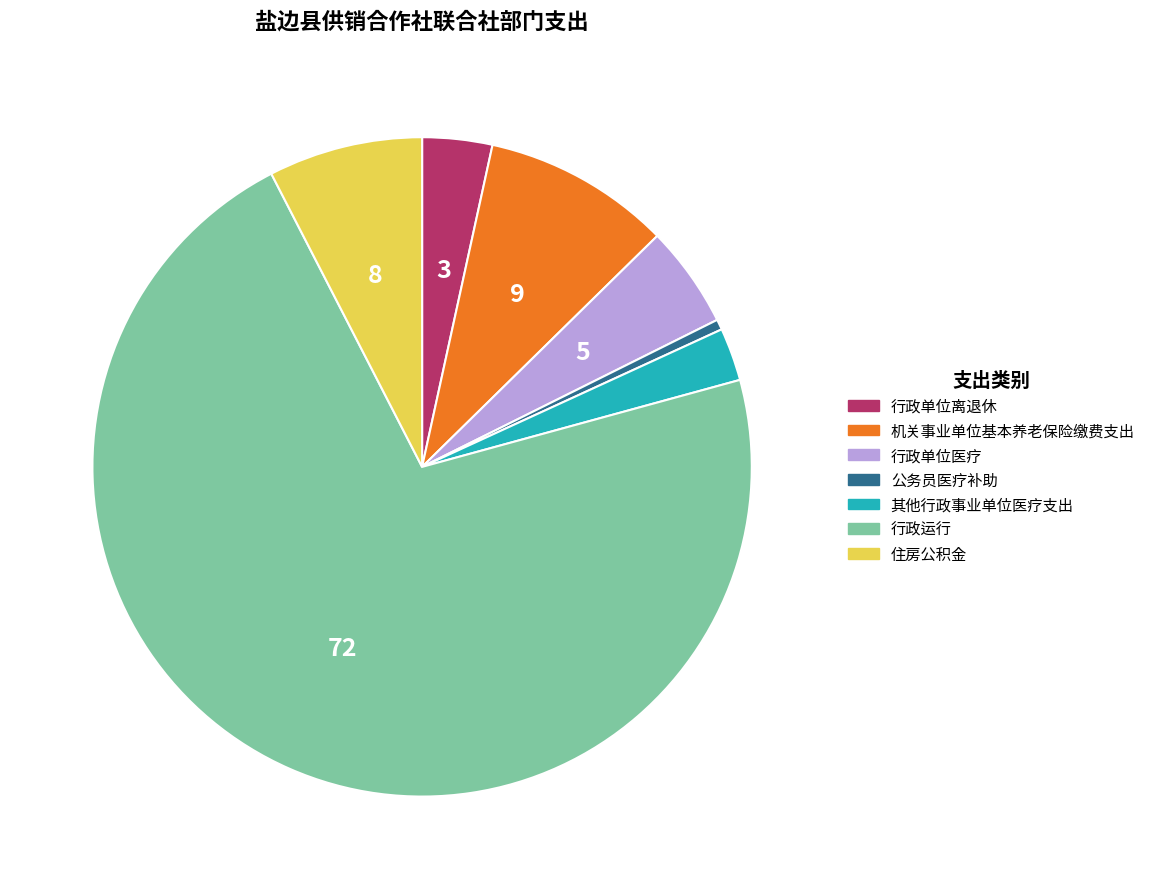

True or false: 住房公积金 accounts for 2% of the total.

False